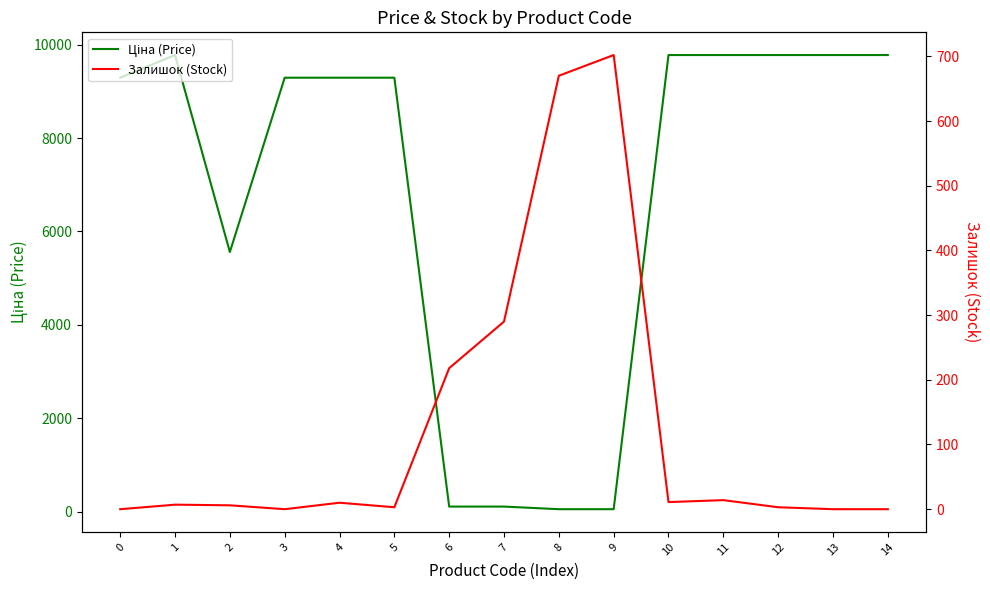

What is the highest value of the Ціна (Price) series?

9775.5